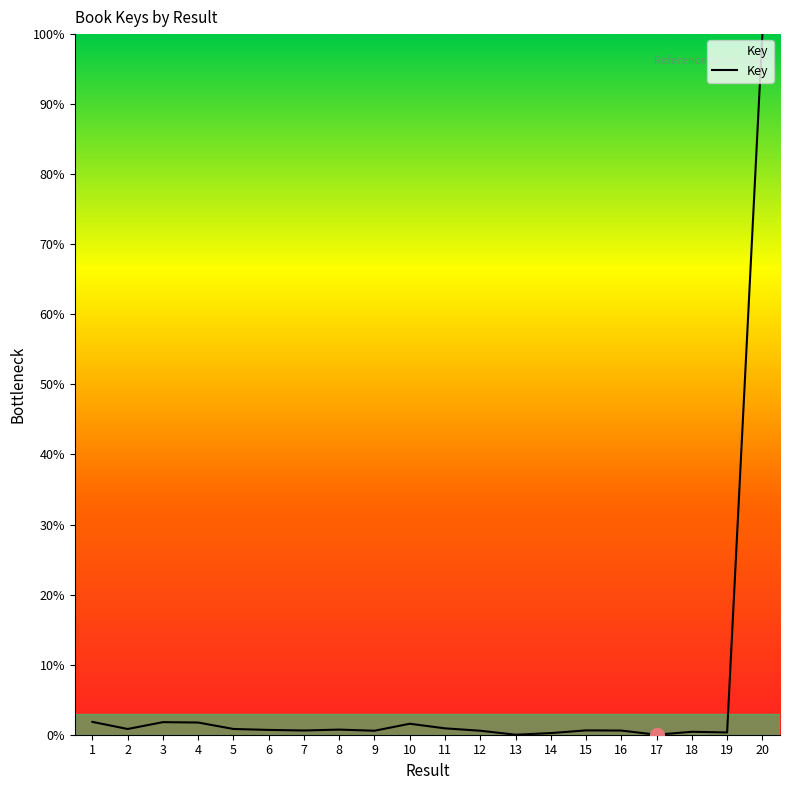

What is the change in value from 7 to 14?

-0.4